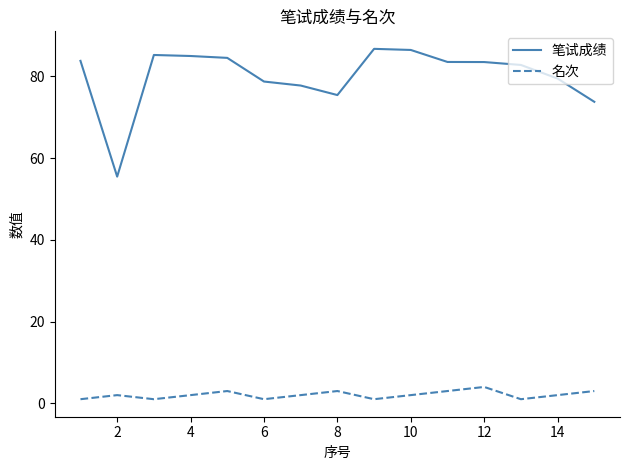

Which series has the largest total across all categories?

笔试成绩